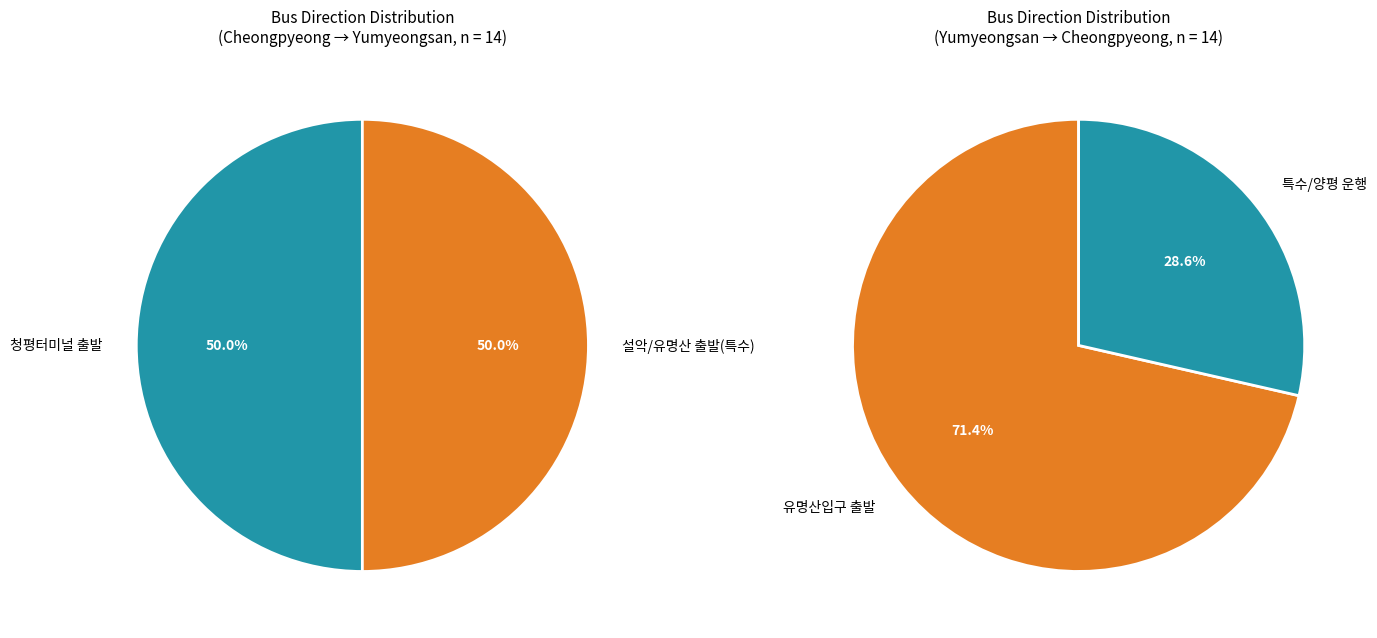

Is it true that 9 is 2% of the pie?

False